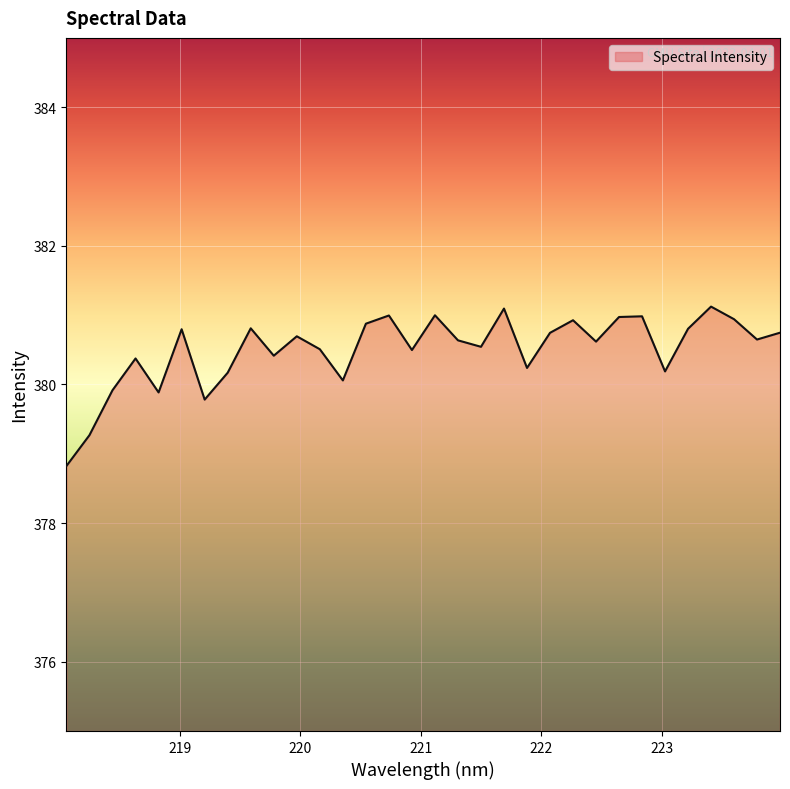

What is the average value?

380.5